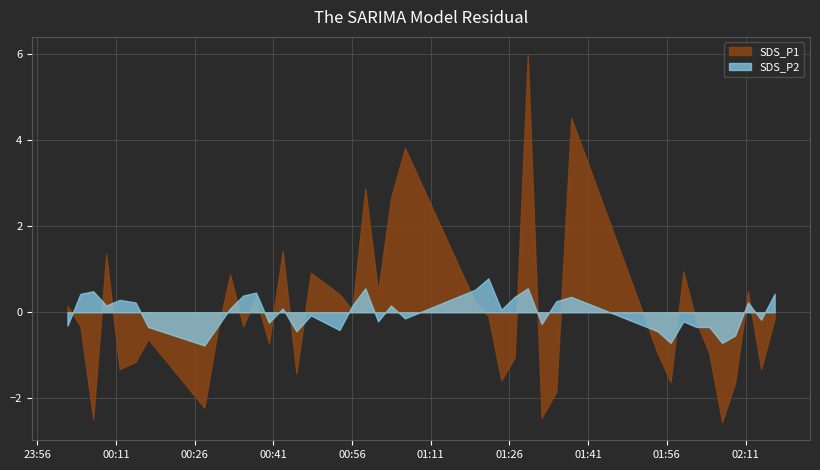

True or false: SDS_P2 and SDS_P1 intersect in this chart.

True